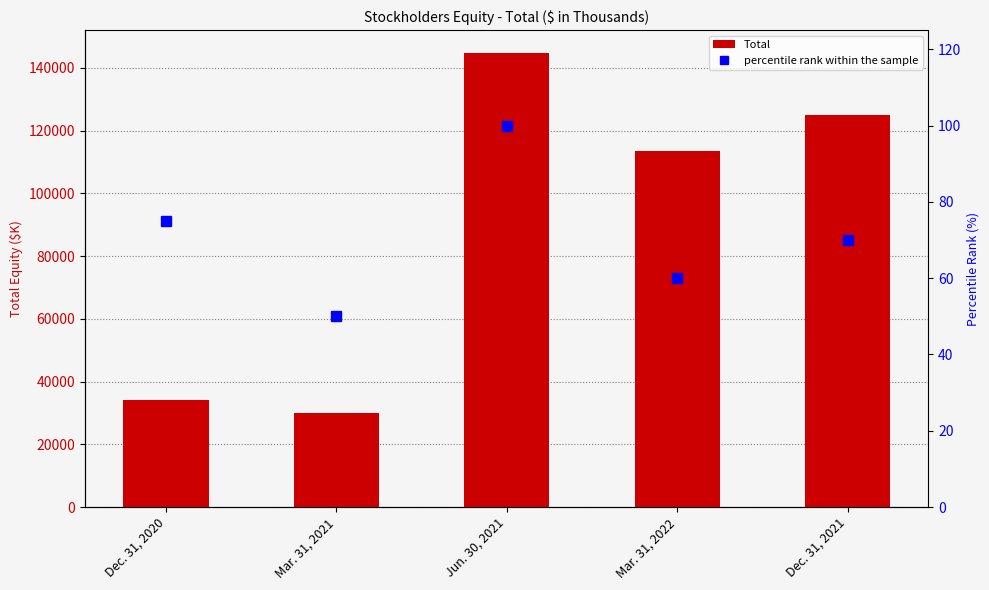

Rank the categories by Total value from highest to lowest.

Jun. 30, 2021, Dec. 31, 2021, Mar. 31, 2022, Dec. 31, 2020, Mar. 31, 2021